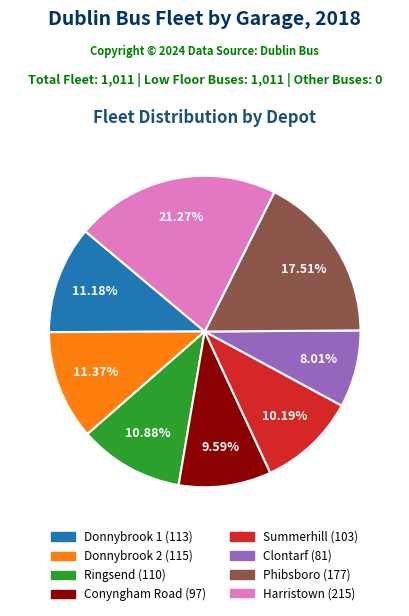

What is the smallest slice in the pie chart?

Clontarf